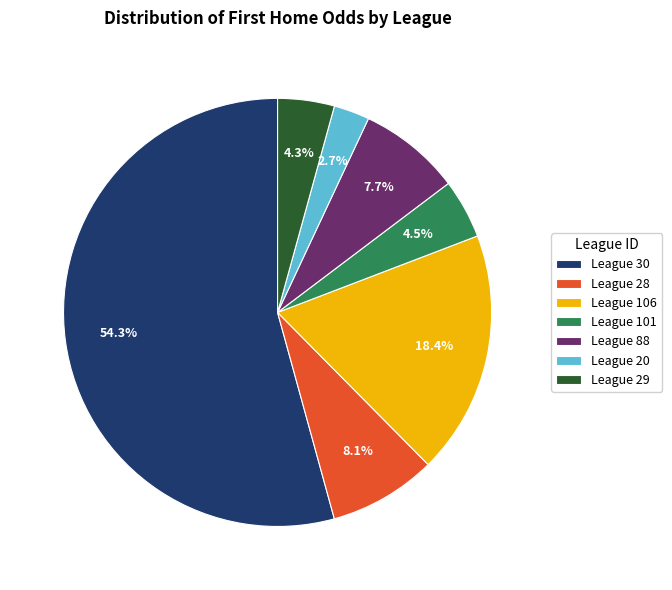

Which category has the biggest portion of the pie?

League 30